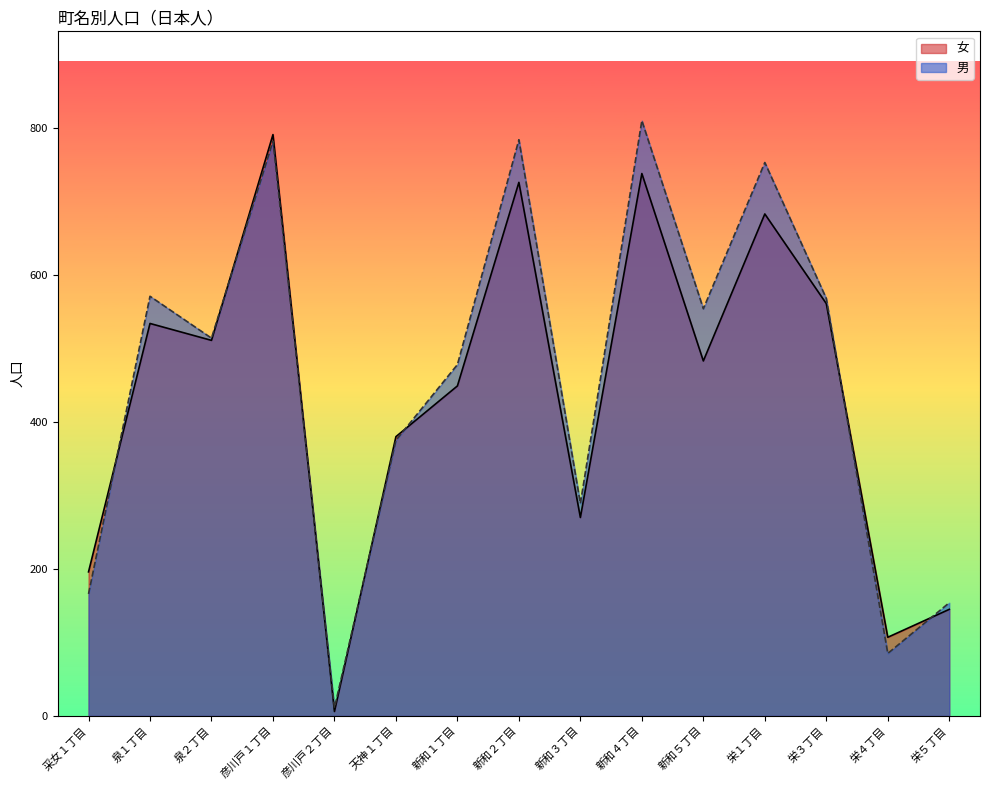

What is the difference between the maximum and second lowest values in the 女 series?

684